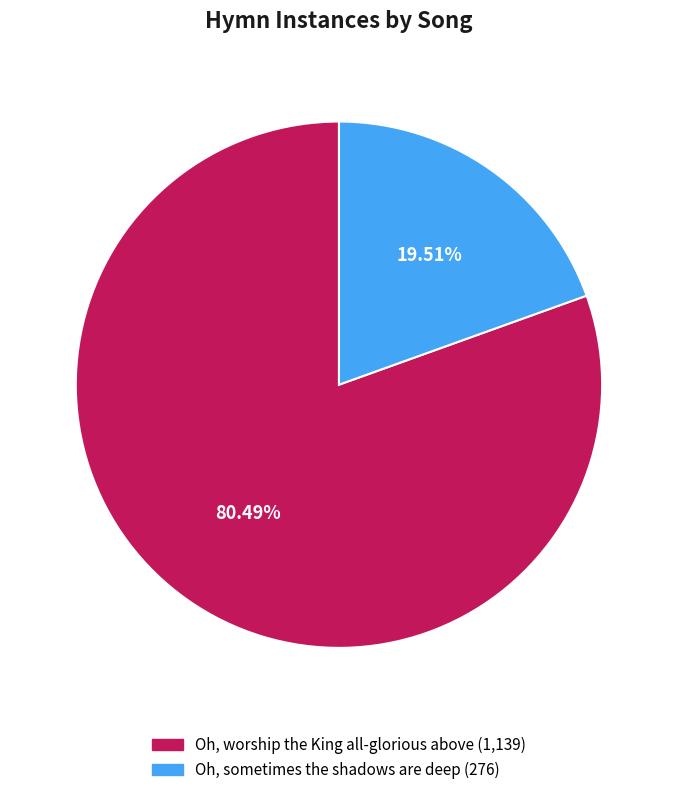

Rank the categories by value from lowest to highest.

Oh, sometimes the shadows are deep, Oh, worship the King all-glorious above